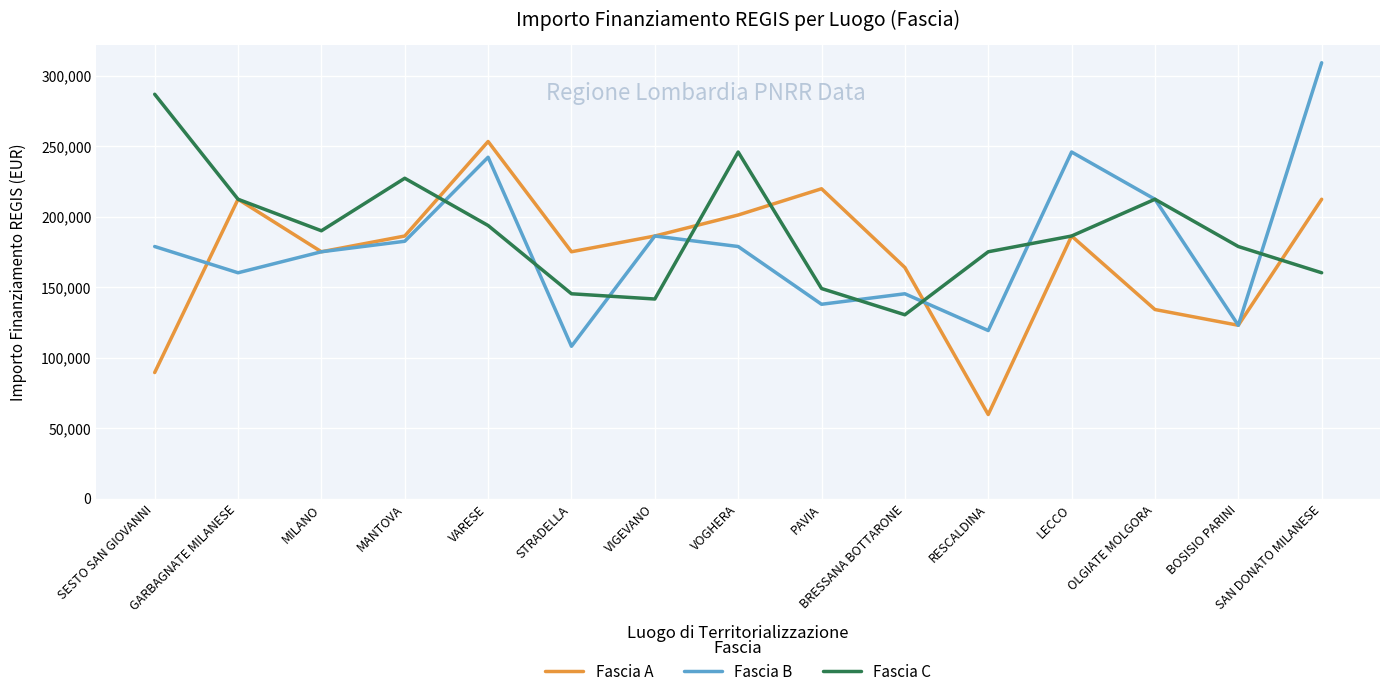

Reading left to right, extract all data points from this chart.

Fascia A: SESTO SAN GIOVANNI=89419.6	GARBAGNATE MILANESE=212371.5	MILANO=175113.3	MANTOVA=186290.8	VARESE=253355.4	STRADELLA=175113.3	VIGEVANO=186290.8	VOGHERA=201194.0	PAVIA=219823.1	BRESSANA BOTTARONE=163935.9	RESCALDINA=59613.0	LECCO=186290.8	OLGIATE MOLGORA=134129.4	BOSISIO PARINI=122951.9	SAN DONATO MILANESE=212371.5
Fascia B: SESTO SAN GIOVANNI=178839.1	GARBAGNATE MILANESE=160210.1	MILANO=175113.3	MANTOVA=182565.0	VARESE=242178.0	STRADELLA=108048.6	VIGEVANO=186290.8	VOGHERA=178839.1	PAVIA=137855.2	BRESSANA BOTTARONE=145306.8	RESCALDINA=119226.1	LECCO=245903.8	OLGIATE MOLGORA=212371.5	BOSISIO PARINI=122951.9	SAN DONATO MILANESE=309242.7
Fascia C: SESTO SAN GIOVANNI=286887.8	GARBAGNATE MILANESE=212371.5	MILANO=190016.6	MANTOVA=227274.7	VARESE=193742.4	STRADELLA=145306.8	VIGEVANO=141581.0	VOGHERA=245903.8	PAVIA=149032.6	BRESSANA BOTTARONE=130403.5	RESCALDINA=175113.3	LECCO=186290.8	OLGIATE MOLGORA=212371.5	BOSISIO PARINI=178839.1	SAN DONATO MILANESE=160210.1